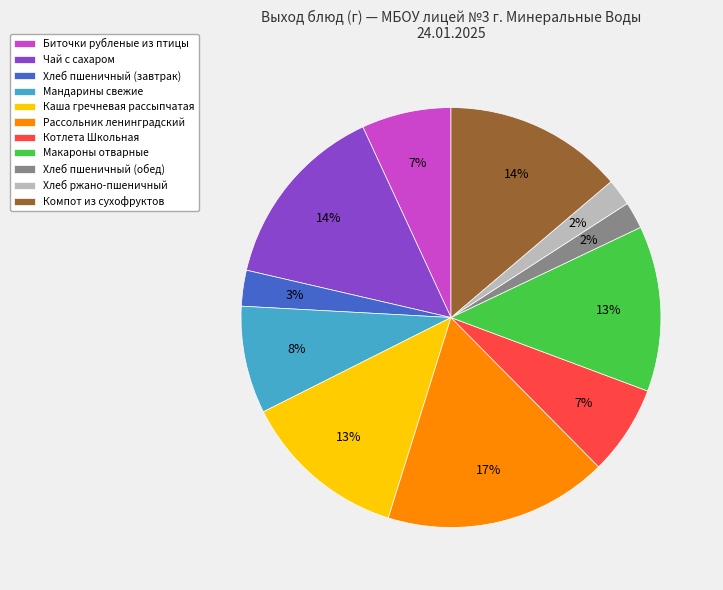

What percentage is the Чай с сахаром slice, to the nearest percent?

14%